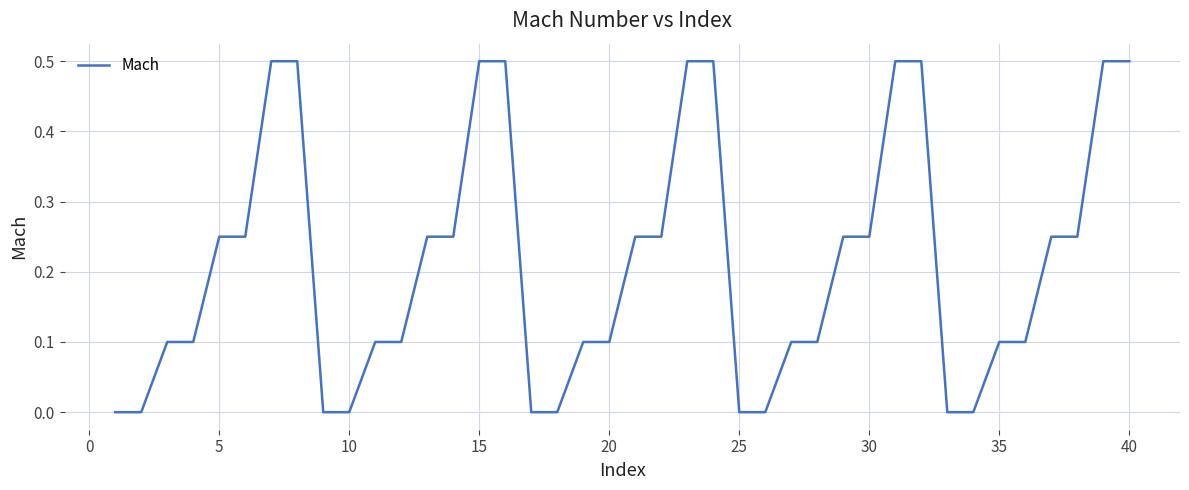

What is the difference between the maximum and minimum values?

0.5